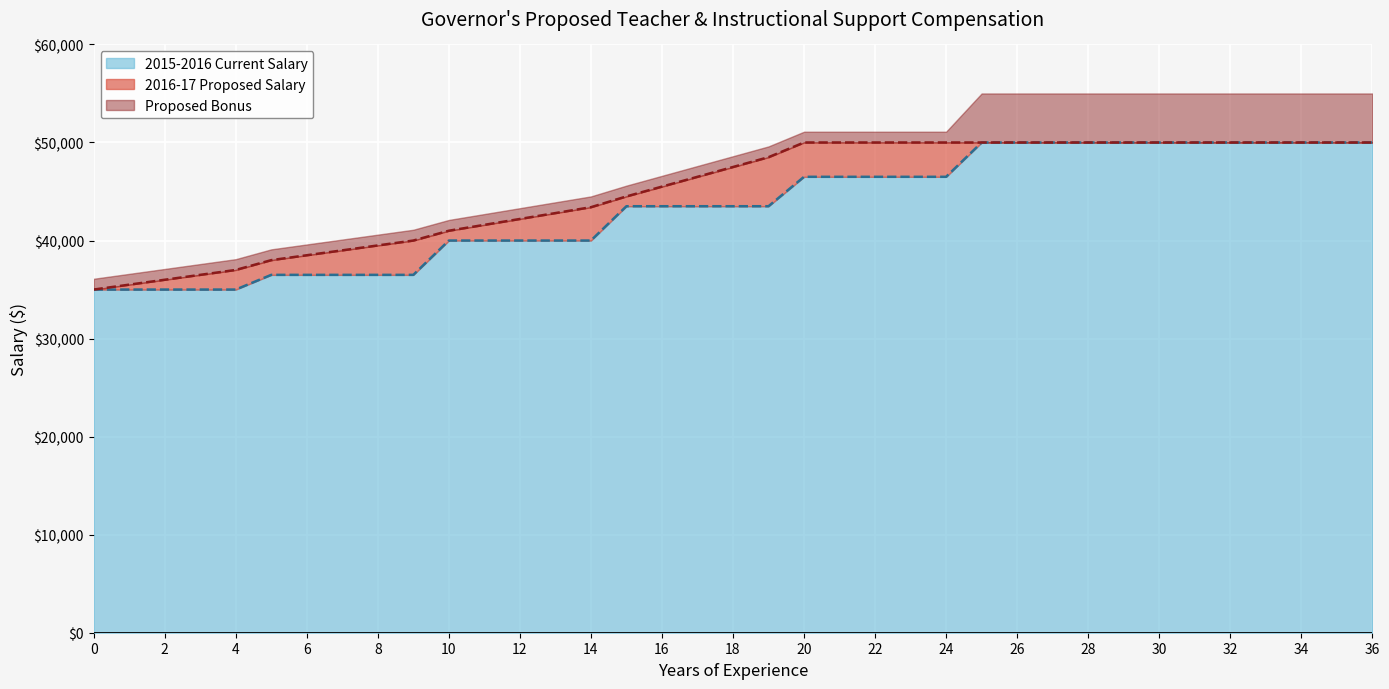

What is the value of the 2015-2016 Current Salary point at the 5th from the left?

35000